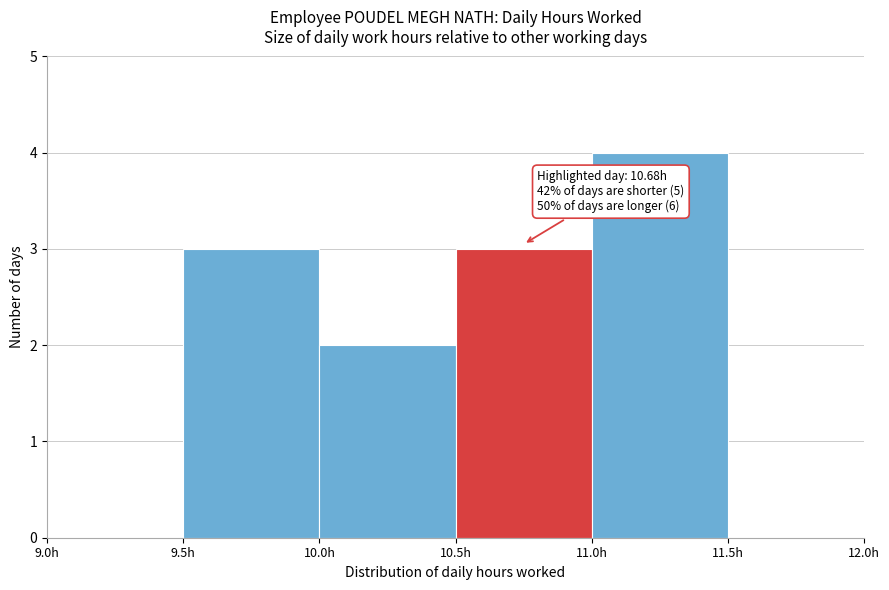

Over which range of the x-axis is the bar tallest?

11.0 to 11.5